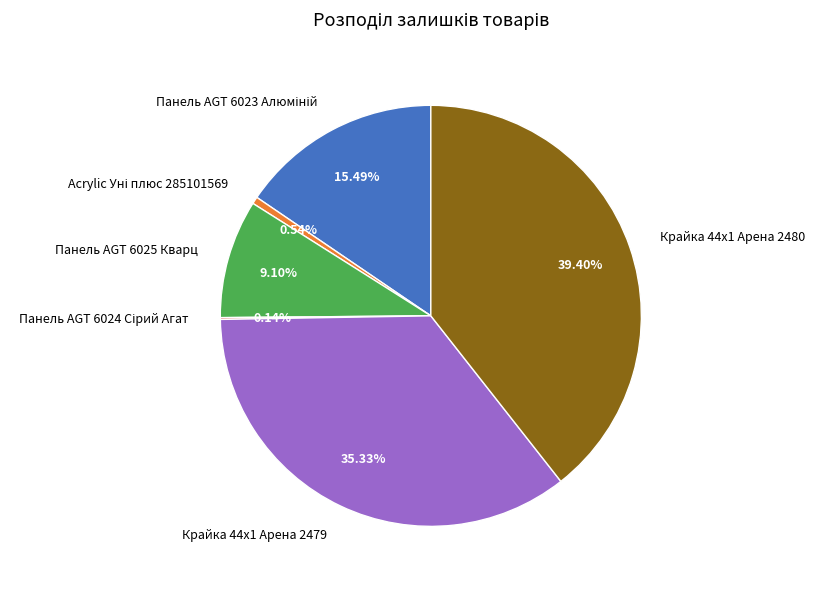

Does Крайка 44x1 Арена 2480 represent more than half of the total?

No